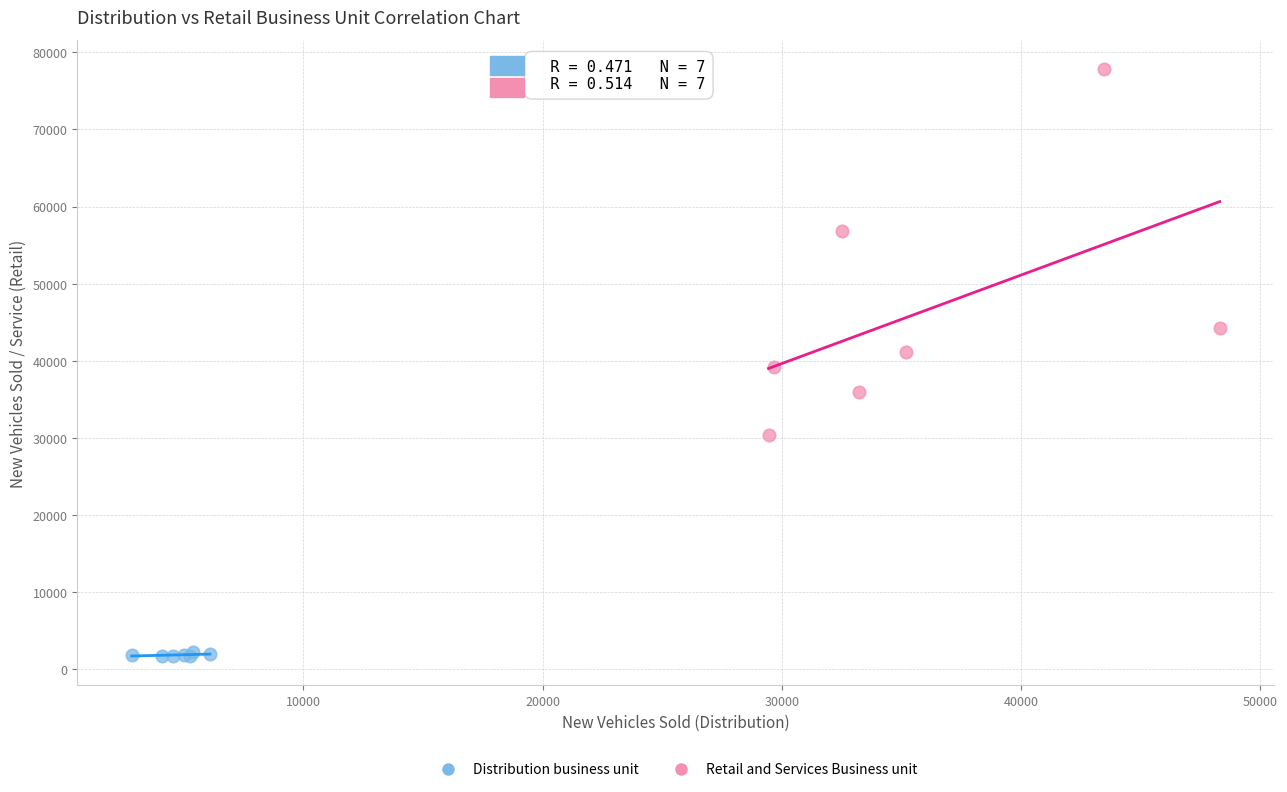

Which series reaches the maximum Y coordinate?

Retail and Services Business unit